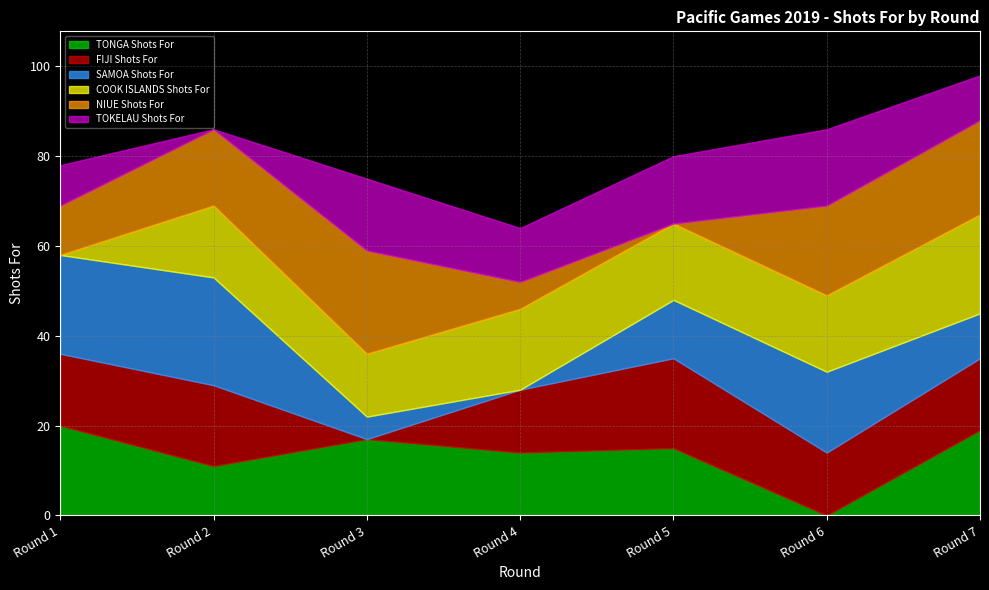

True or false: NIUE Shots For has a value of 0 at Round 5.

True